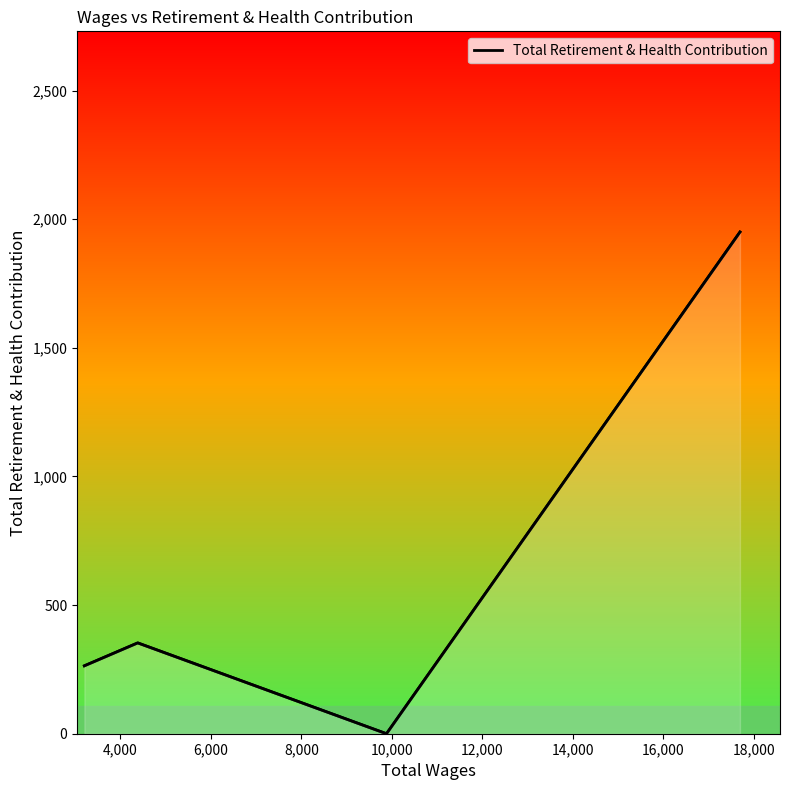

True or false: there are more than 2 points higher than both neighbors.

False